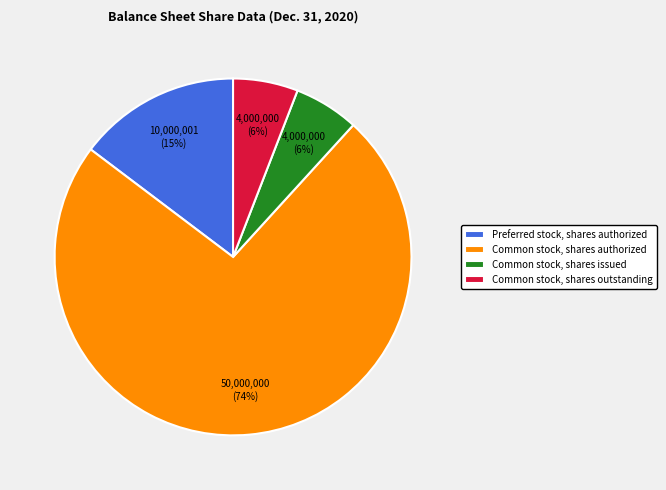

What is the largest slice in the pie chart?

Common stock, shares authorized